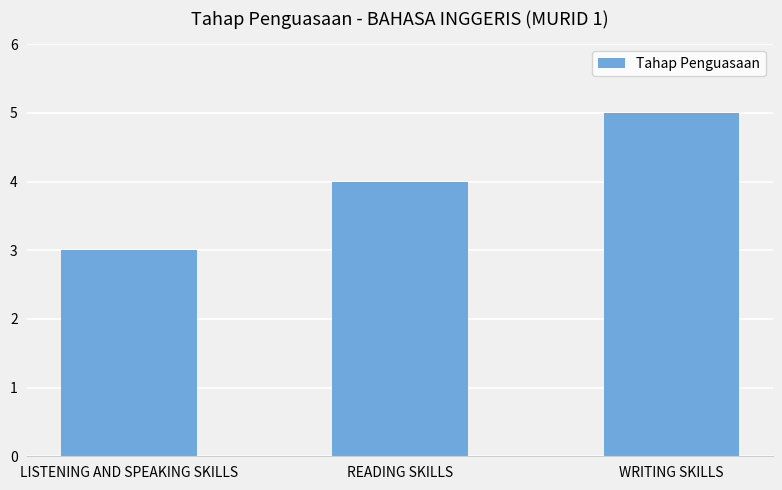

List the labels in order of value, largest first.

WRITING SKILLS, READING SKILLS, LISTENING AND SPEAKING SKILLS